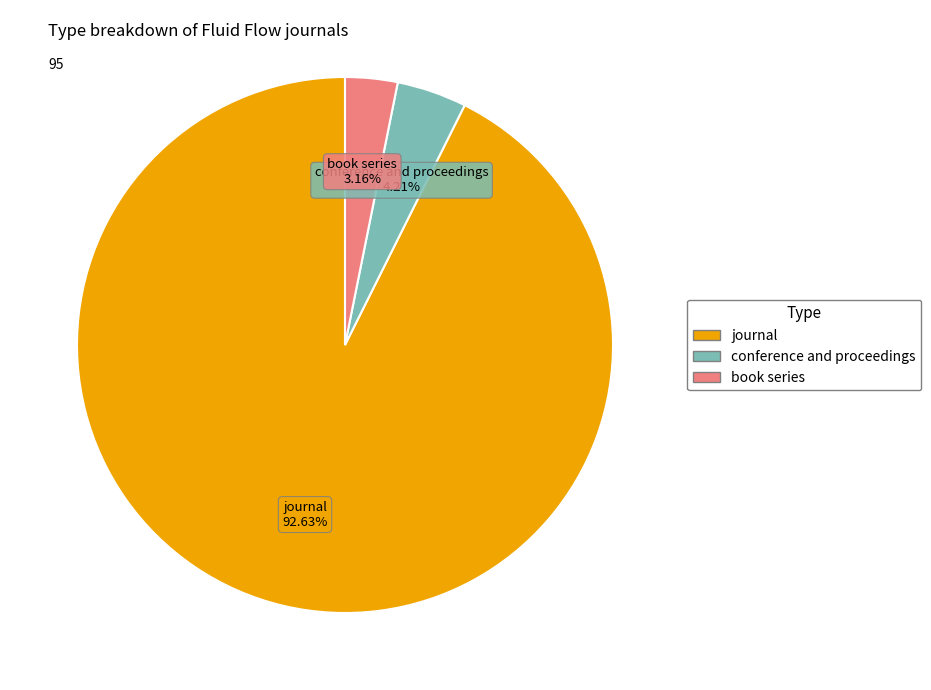

Does any single category account for the majority?

Yes